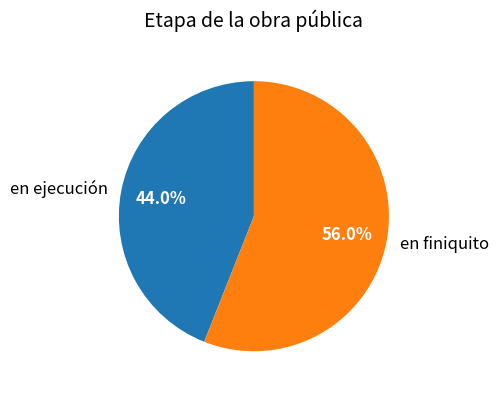

To the nearest percent, what is the difference between the en finiquito and en ejecución slice percentages?

12%